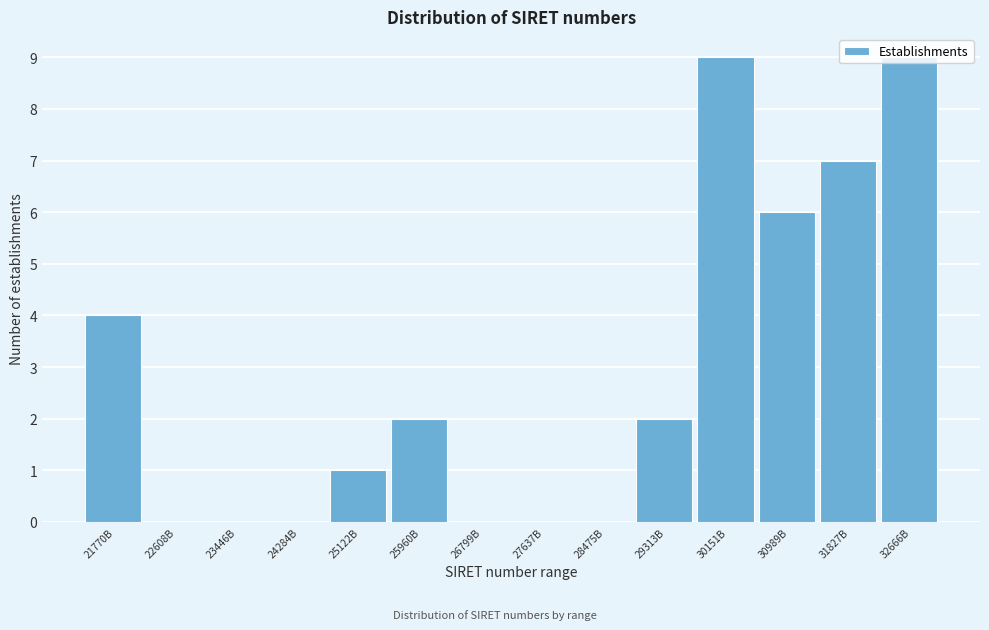

What is the maximum value shown in the chart?

9